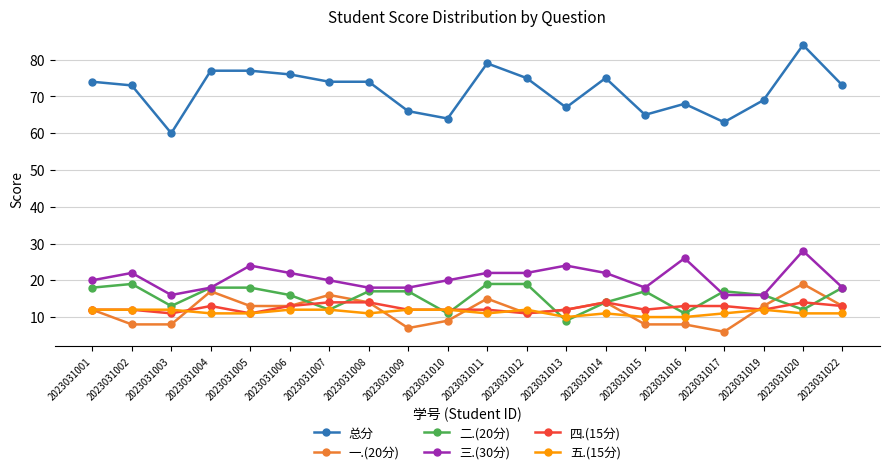

Between 2023031010 and 2023031014, which series saw the biggest shift?

总分